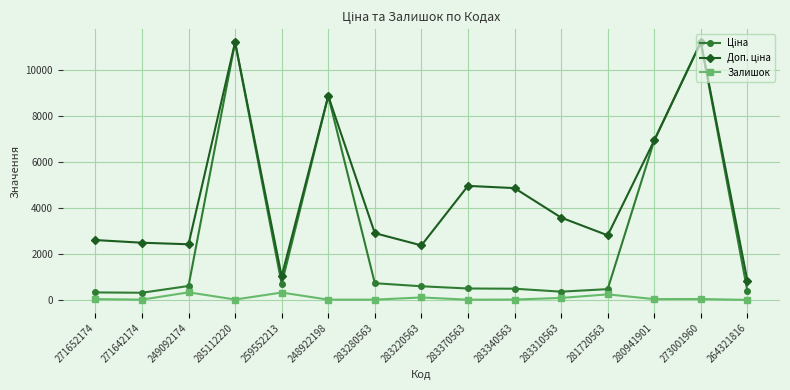

What is the spread (max minus min) of values at 283340563?

4839.8